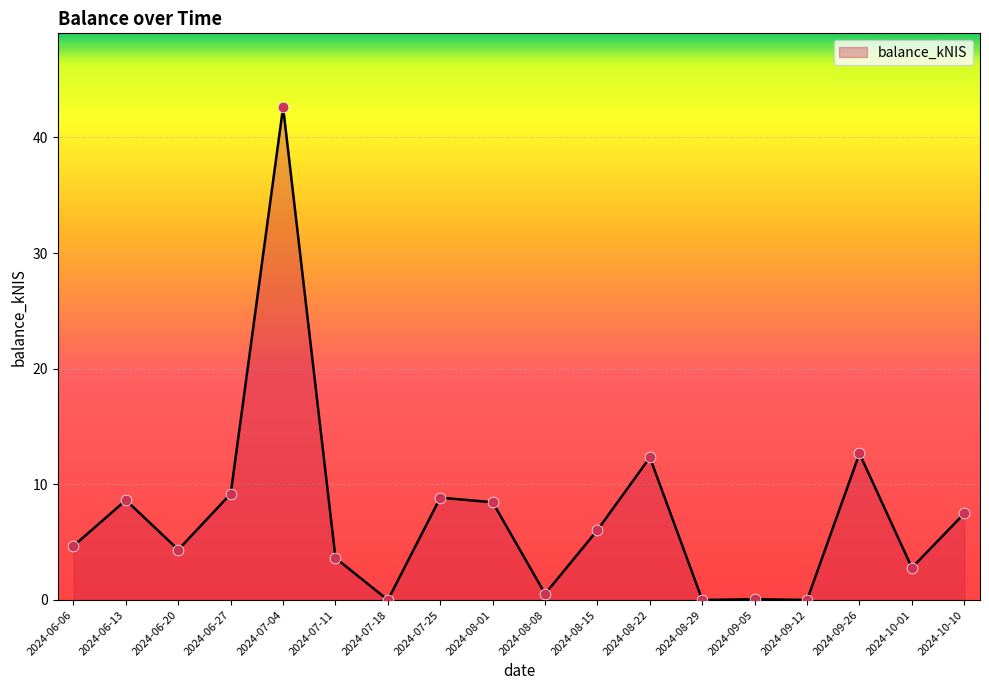

What is the change in value from 2024-07-11 to 2024-08-15?

+2.4